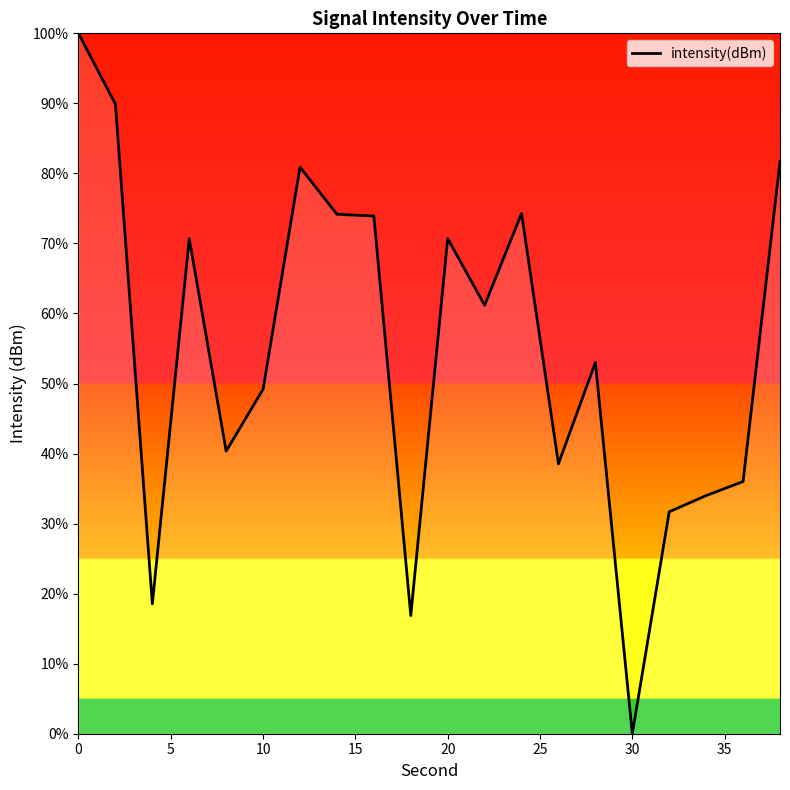

What is the difference between the maximum and minimum values?

100.0